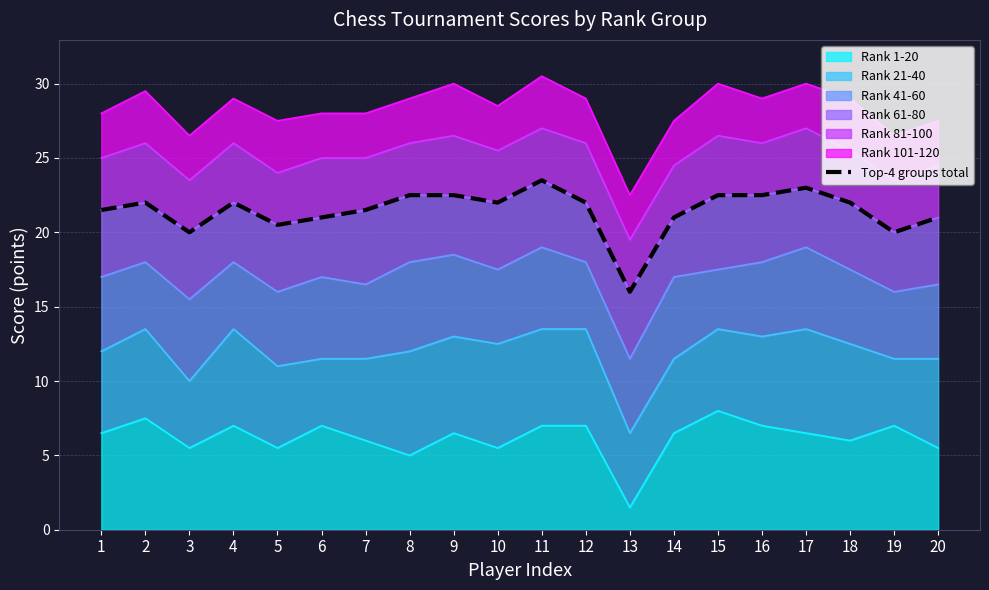

How many lines are shown in the chart?

1